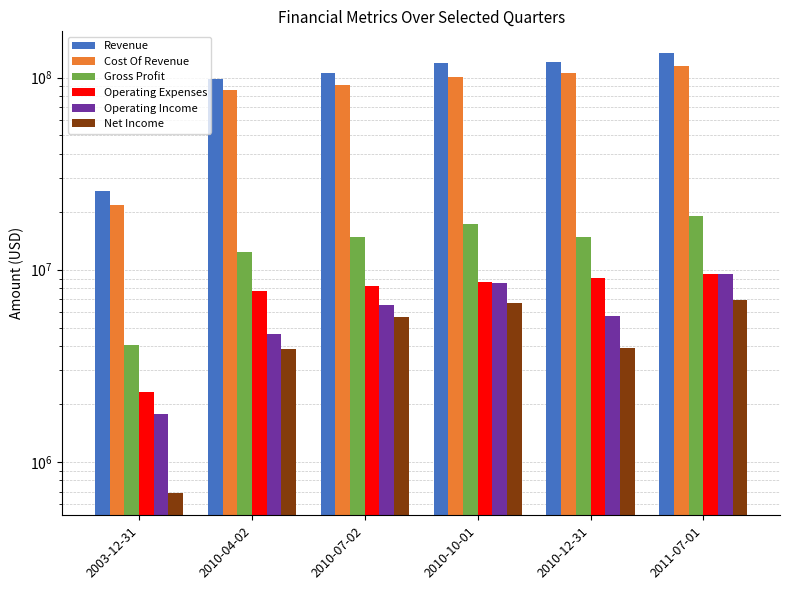

What is the average value of the Operating Income series?

6123000